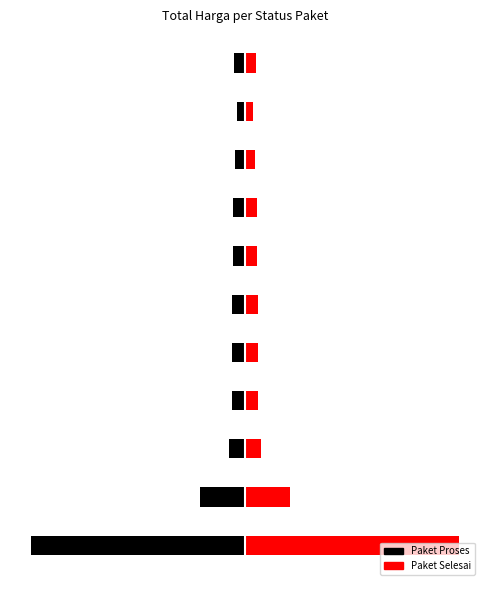

The value of Paket Proses (left) at 0 is -62.7. True or false?

True